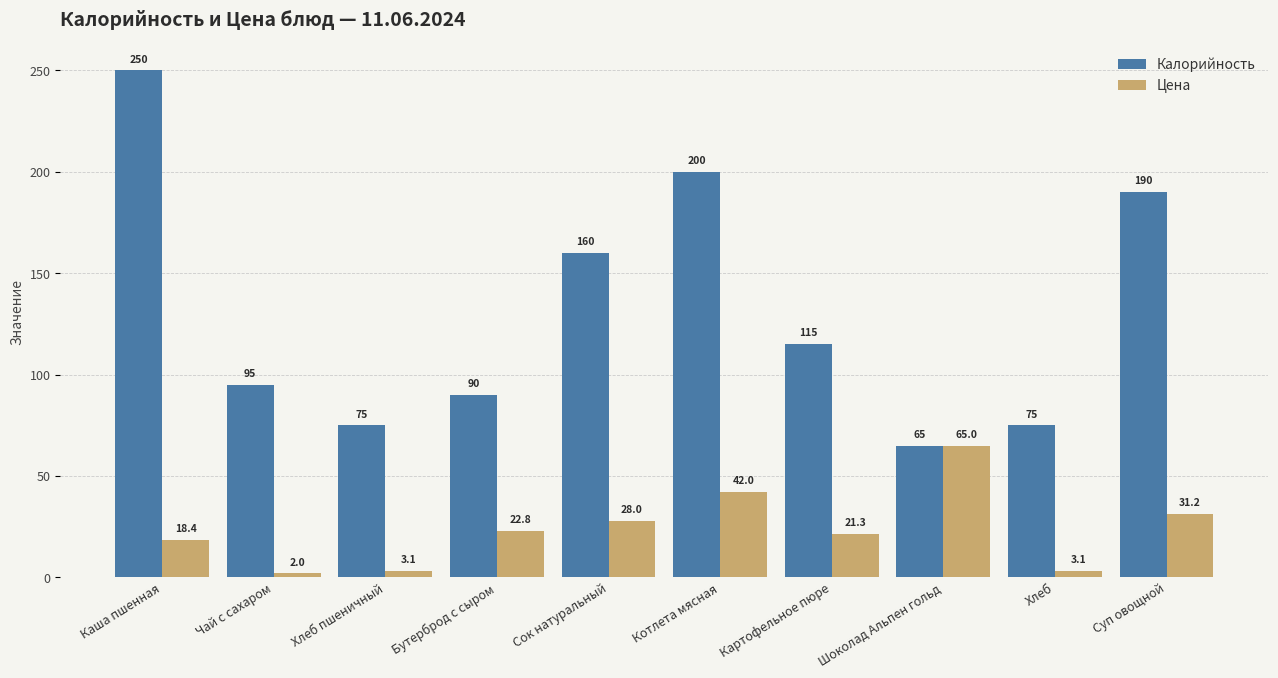

What is the value of the Калорийность bar at the 2nd from the left?

95.0